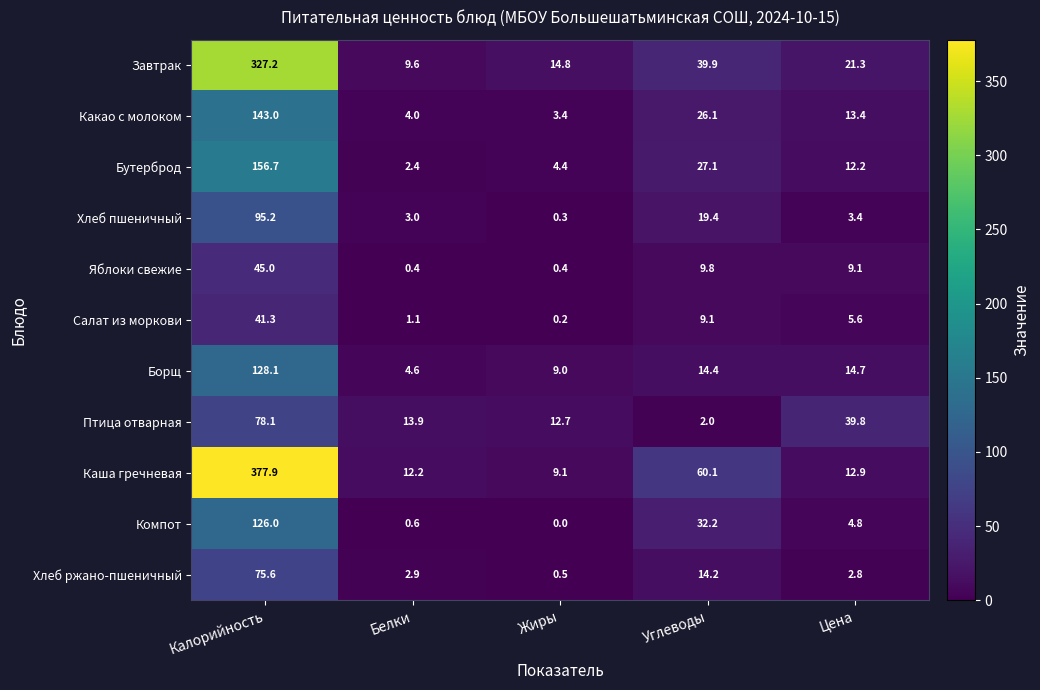

The value of Завтрак at Цена is 11.9. True or false?

False